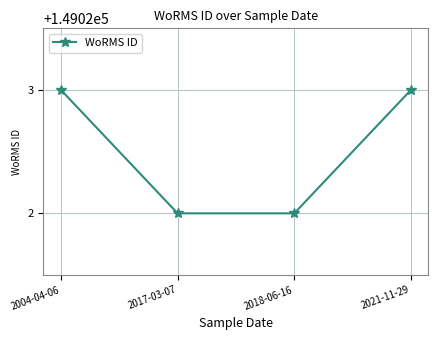

Reading left to right, what are all the values shown in this chart?

2004-04-06=149023	2017-03-07=149022	2018-06-16=149022	2021-11-29=149023